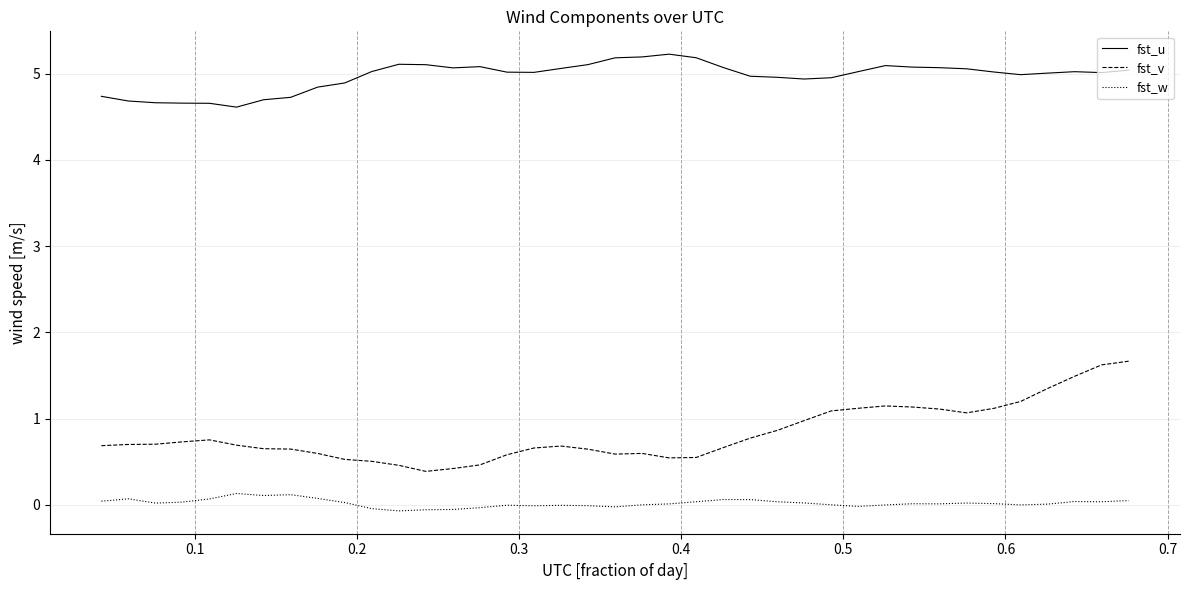

Does the chart display data point markers on the line(s)?

No